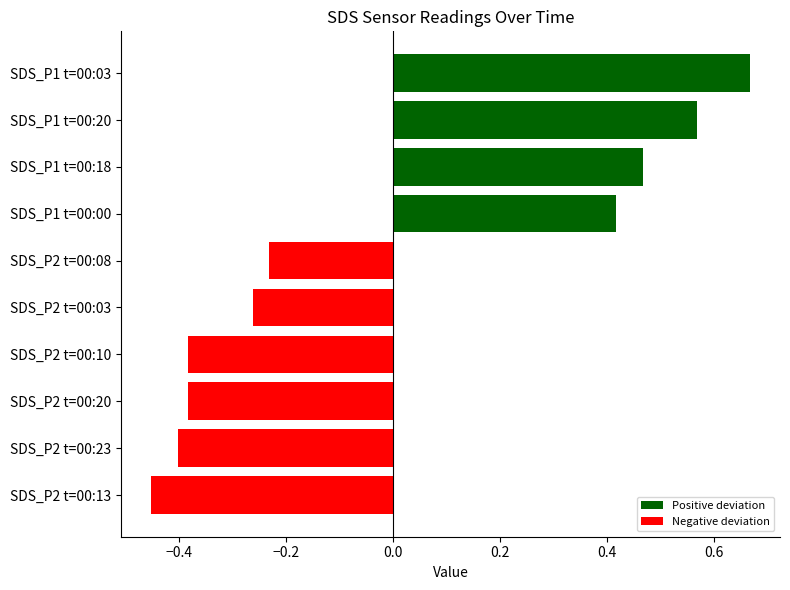

Which has a higher value, 00:05 or 00:00?

00:00